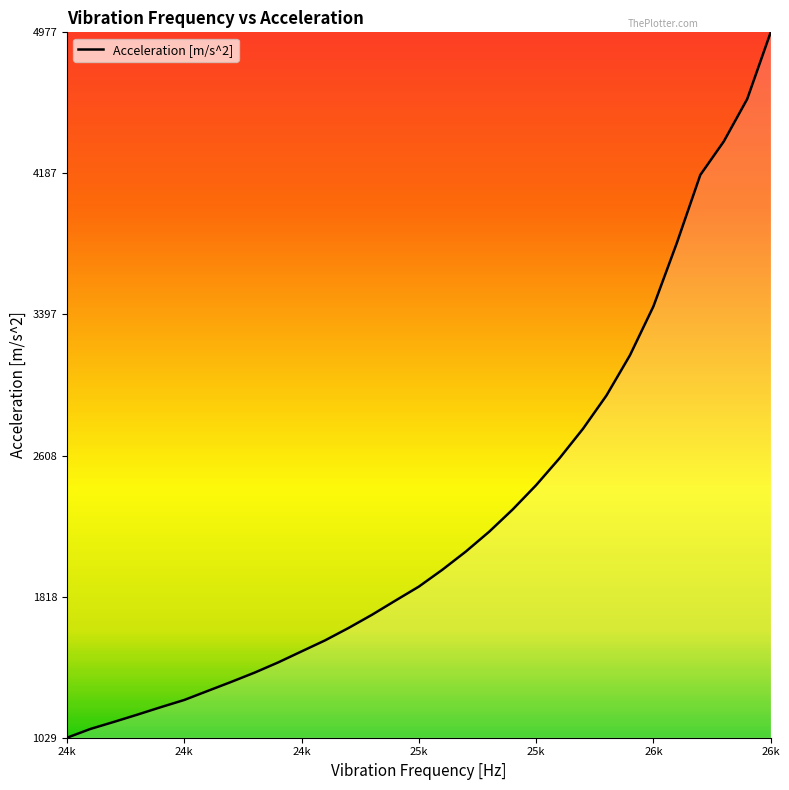

What is the average value?

2265.3